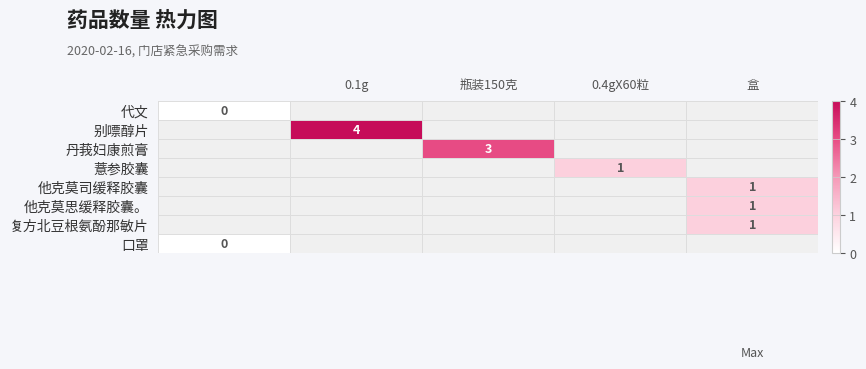

The 他克莫司缓释胶囊 series shows 1 at 盒. True or false?

True